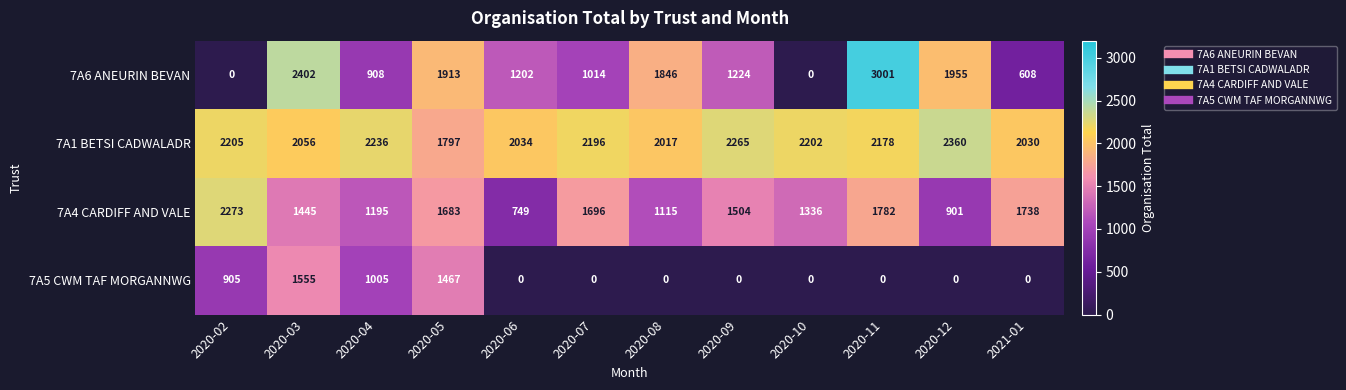

Which category has the highest value in the 7A4 CARDIFF AND VALE series?

2020-02